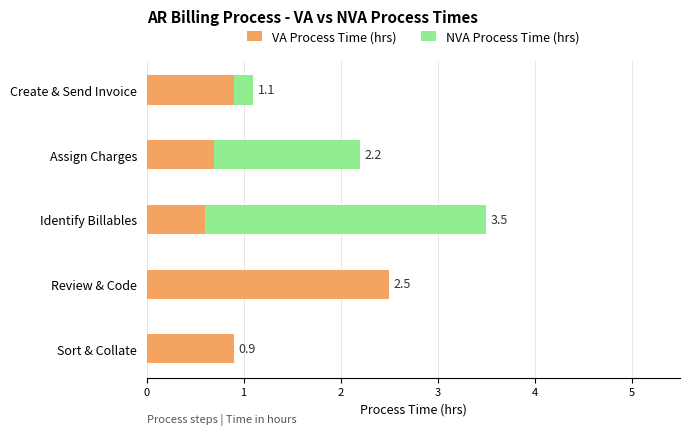

Rank the series by their maximum value, from highest to lowest.

NVA Process Time (hrs), VA Process Time (hrs)